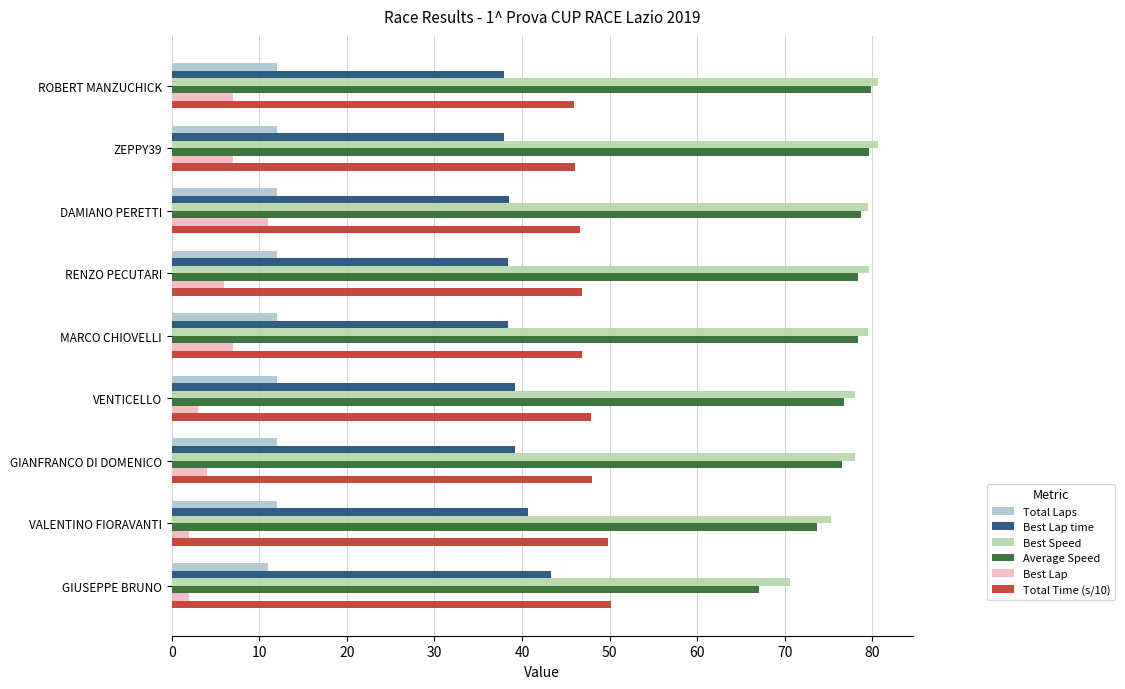

What is the average value of the Total Laps series?

11.9